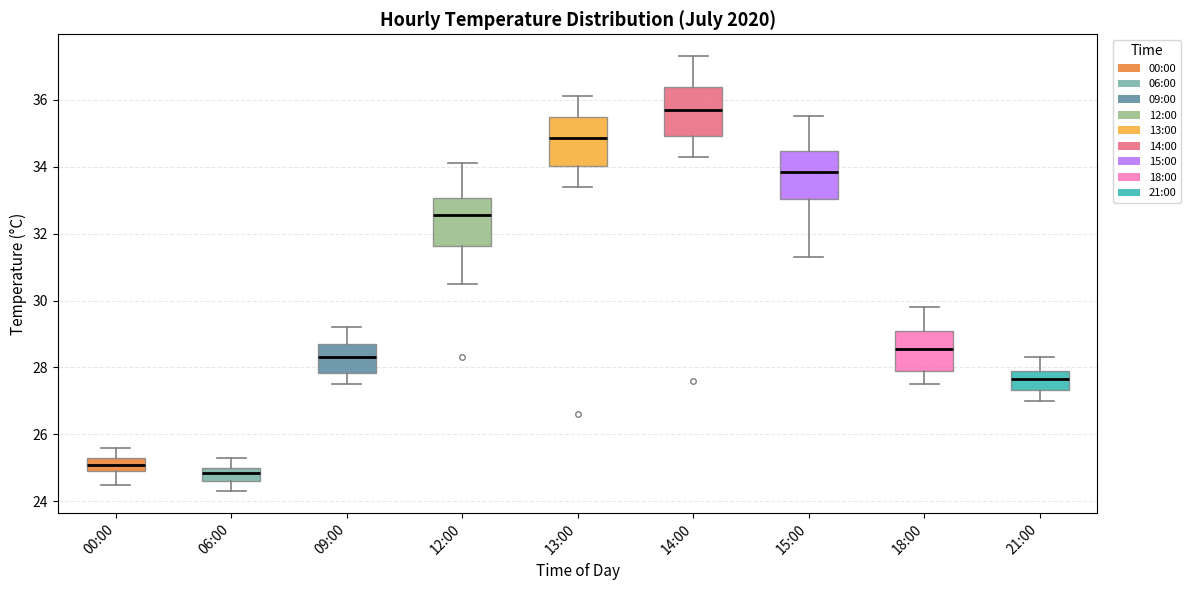

Reading left to right, read every box against the y-axis: the position of its median line, the range the box covers, and the ends of its whiskers. The values are not printed on the chart, so give them approximately, as read against the axis.

00:00: median 25.2, box 25.0 to 25.4, whiskers 24.6 to 25.6
06:00: median 24.8, box 24.6 to 25.0, whiskers 24.4 to 25.4
09:00: median 28.4, box 27.8 to 28.8, whiskers 27.6 to 29.2
12:00: median 32.6, box 31.6 to 33.0, whiskers 30.6 to 34.2
13:00: median 34.8, box 34.0 to 35.4, whiskers 33.4 to 36.2
14:00: median 35.8, box 35.0 to 36.4, whiskers 34.4 to 37.4
15:00: median 33.8, box 33.0 to 34.4, whiskers 31.4 to 35.6
18:00: median 28.6, box 28.0 to 29.2, whiskers 27.6 to 29.8
21:00: median 27.6, box 27.4 to 28.0, whiskers 27.0 to 28.4